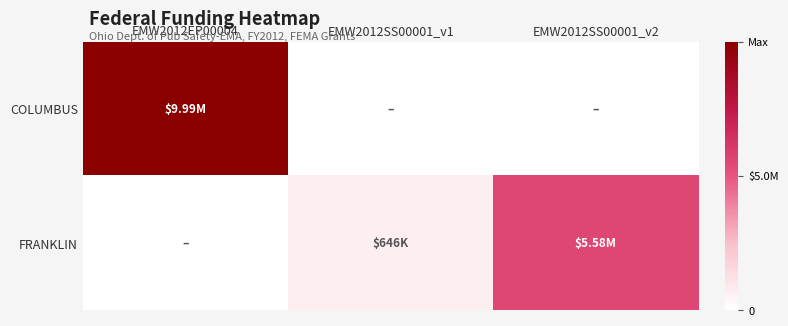

Which series has the largest range (max minus min)?

COLUMBUS